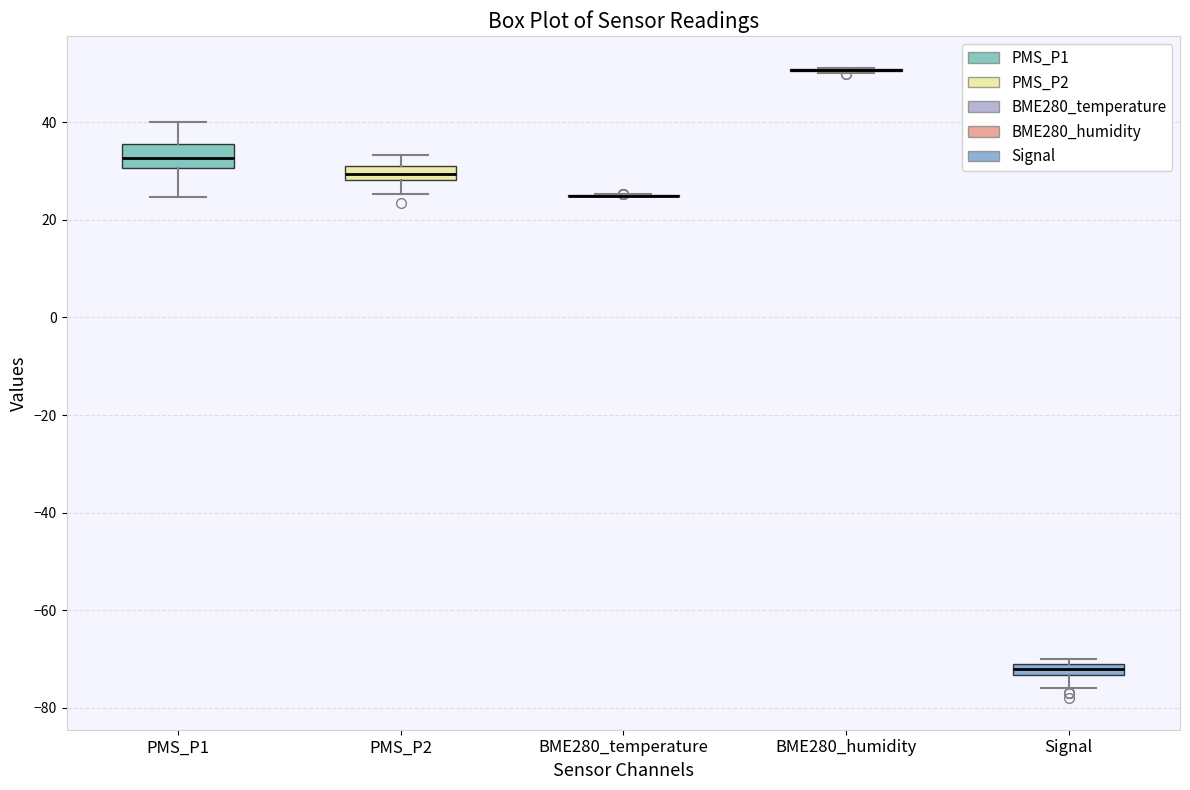

Comparing the boxes themselves (not the whiskers), which one is the tallest?

PMS_P1